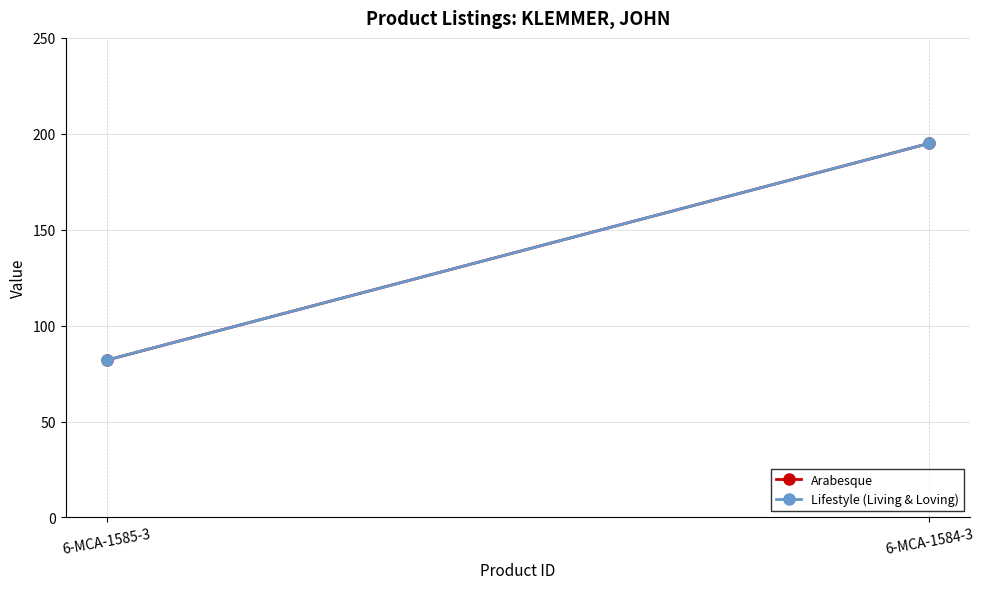

How many distinct data groups are displayed?

2